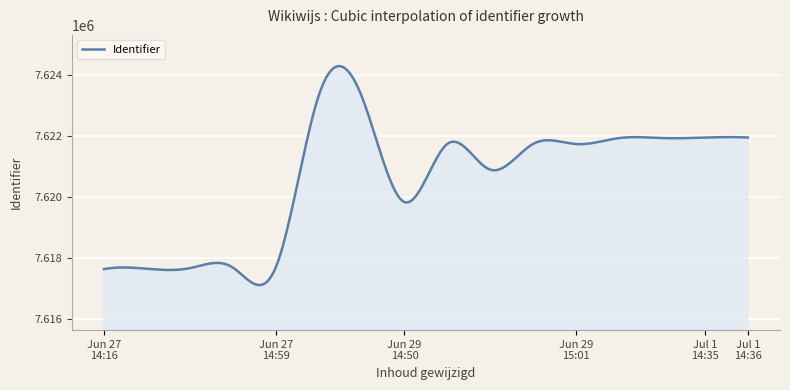

What is the maximum value shown in the chart?

7624304.2